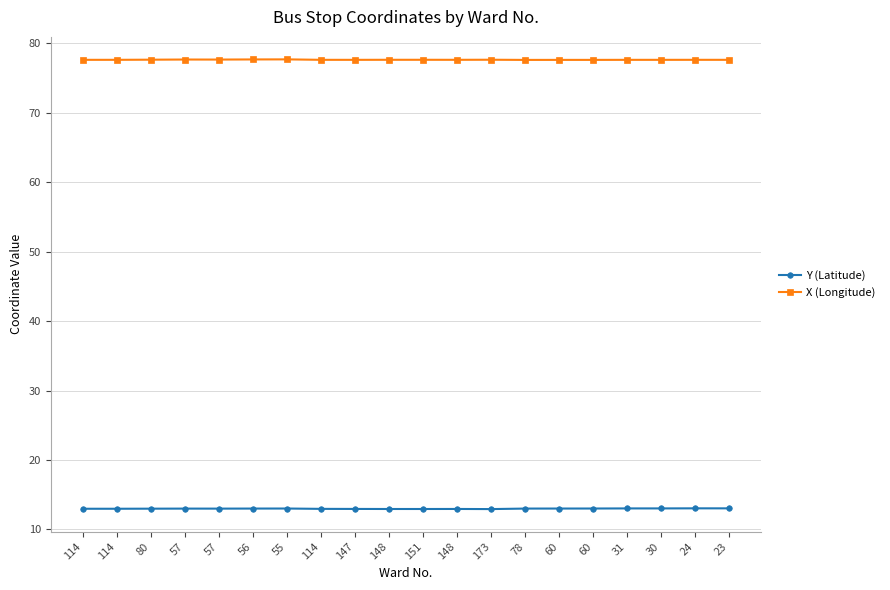

Which series has the largest range (max minus min)?

Y (Latitude)